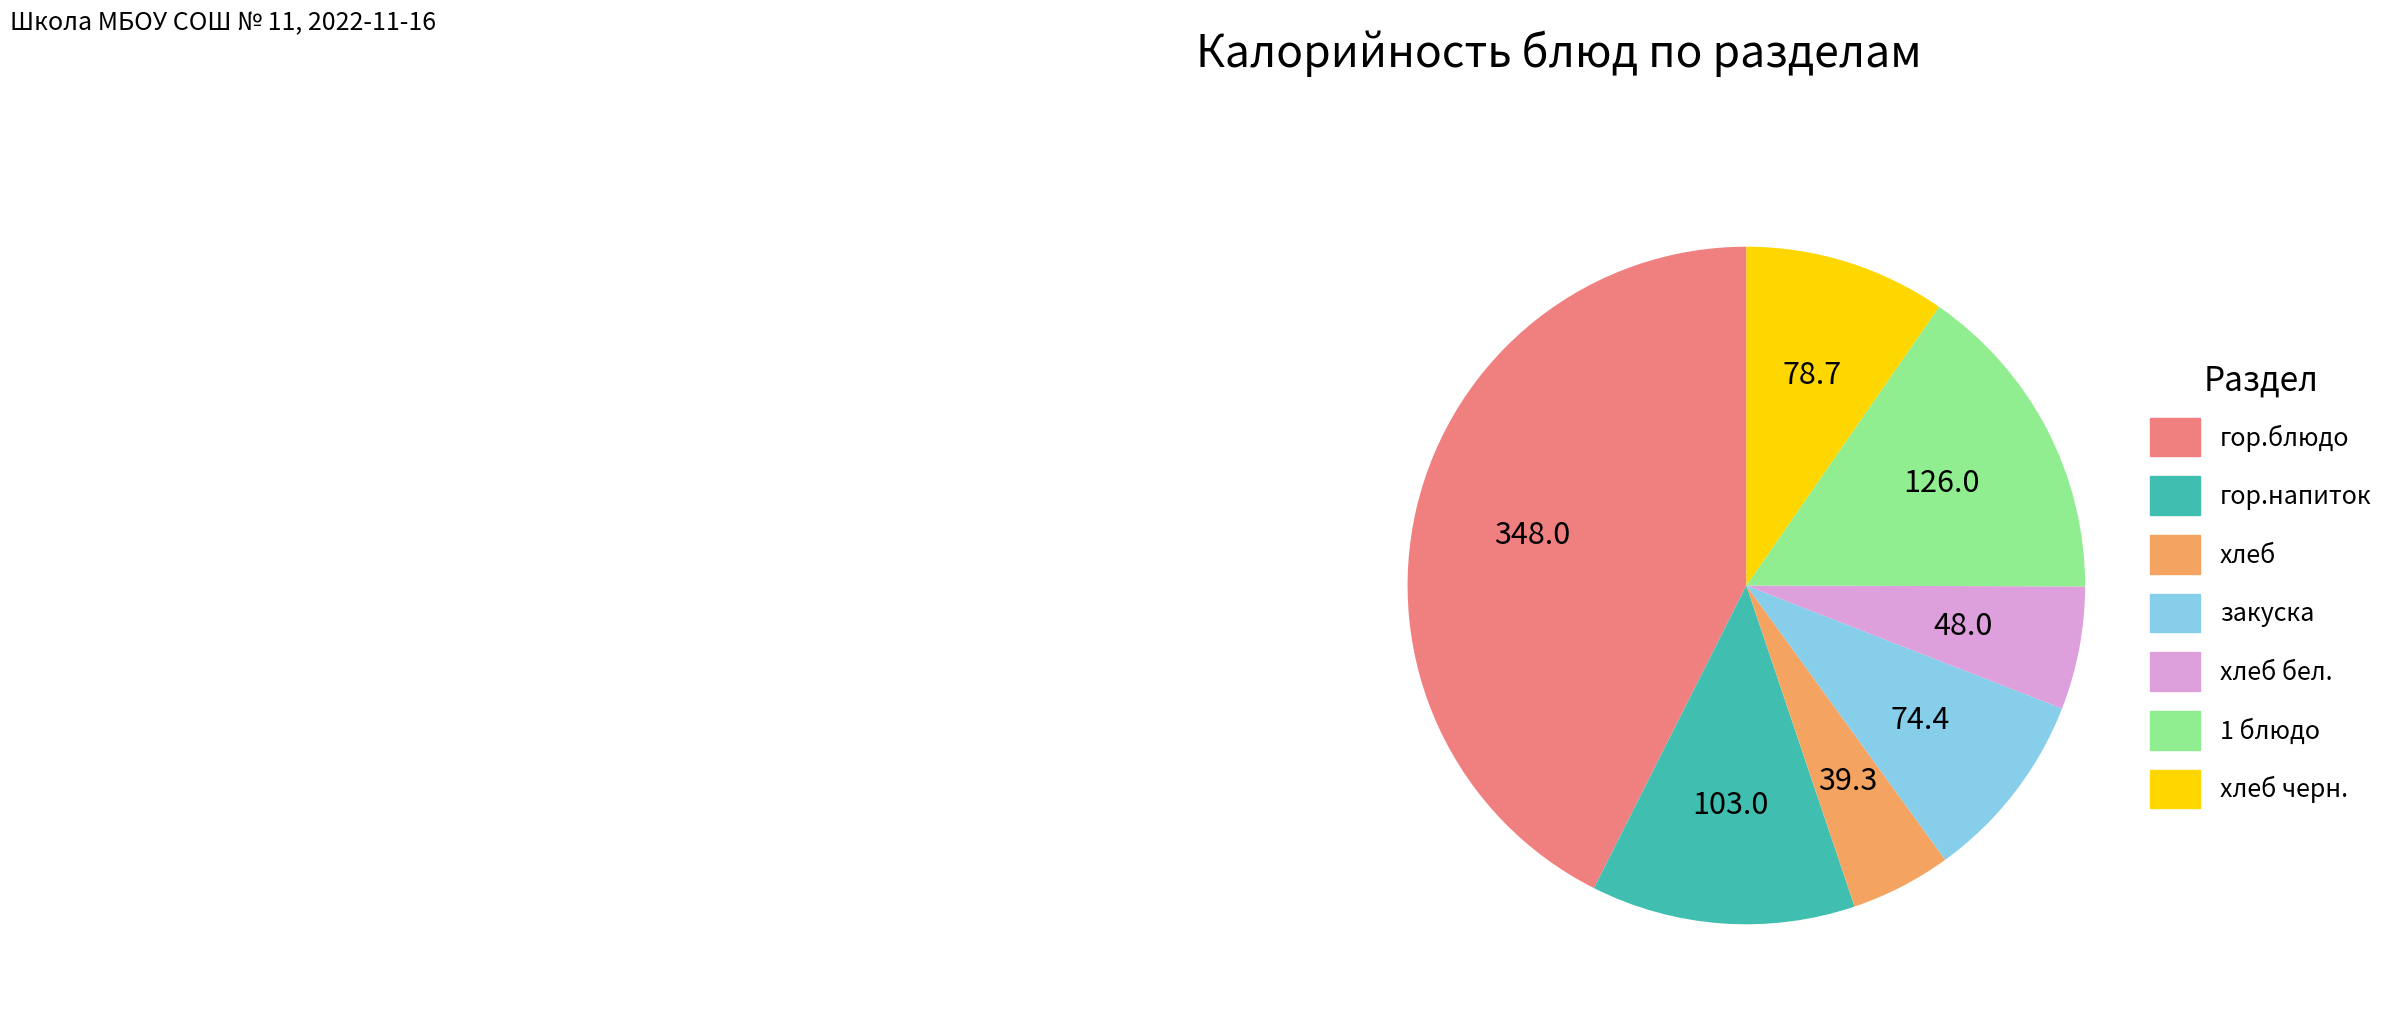

Is there a majority slice in this chart?

No